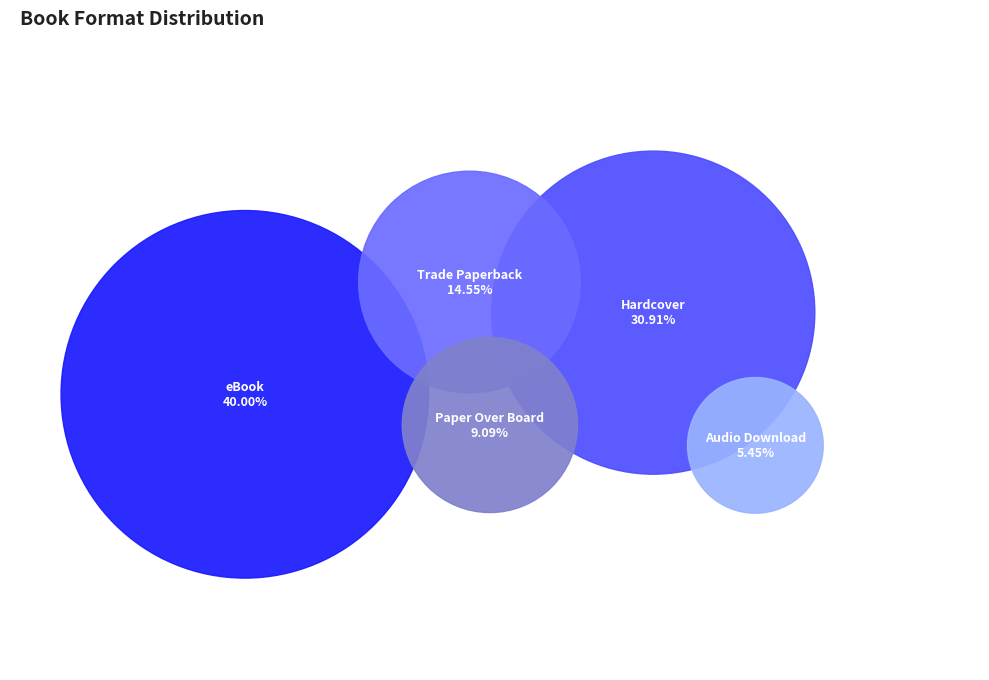

Which category has the biggest portion of the pie?

eBook